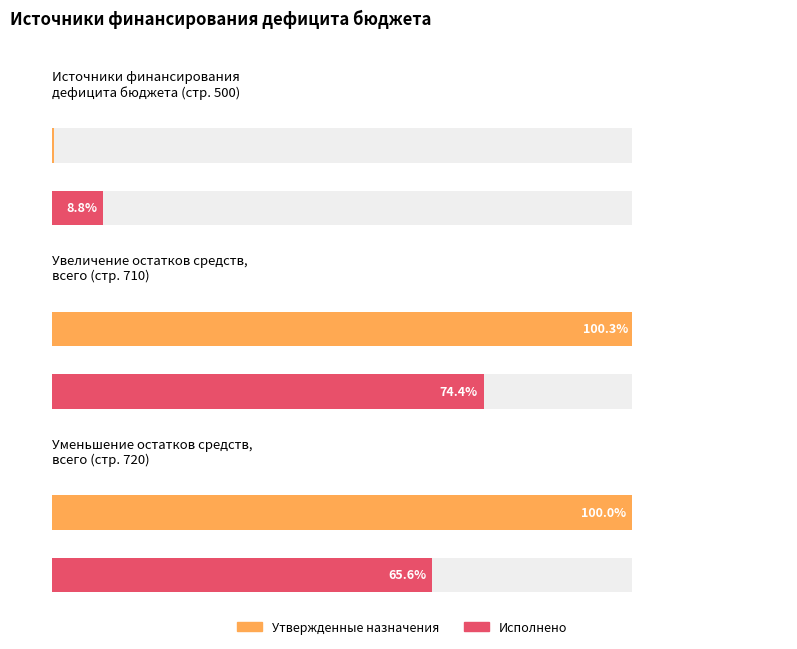

Is it true that Исполнено equals 1442523597.6 at Уменьшение остатков средств?

False